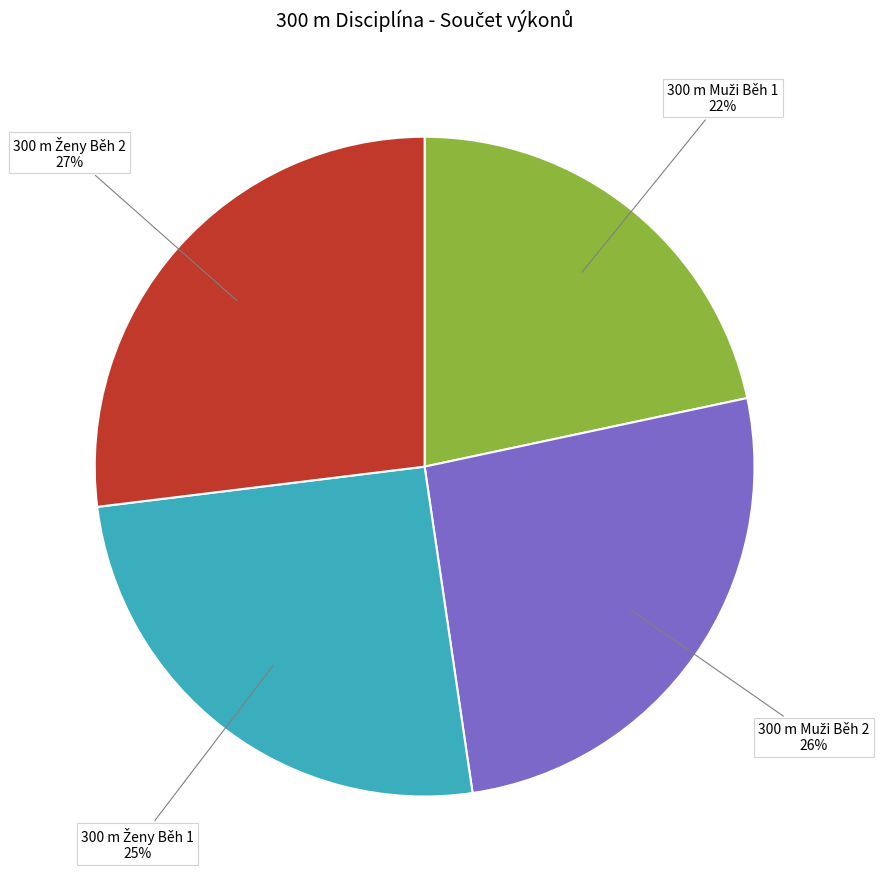

To the nearest percent, what is the average slice percentage?

25%